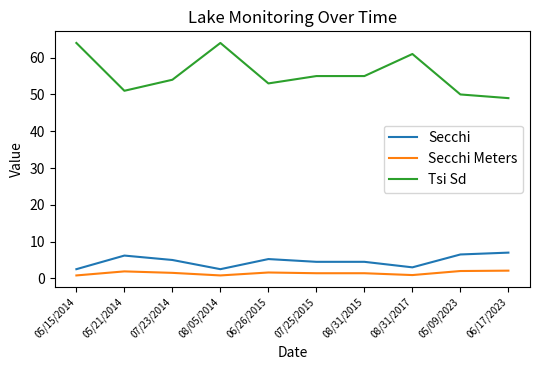

What is the maximum value shown in the chart?

64.0